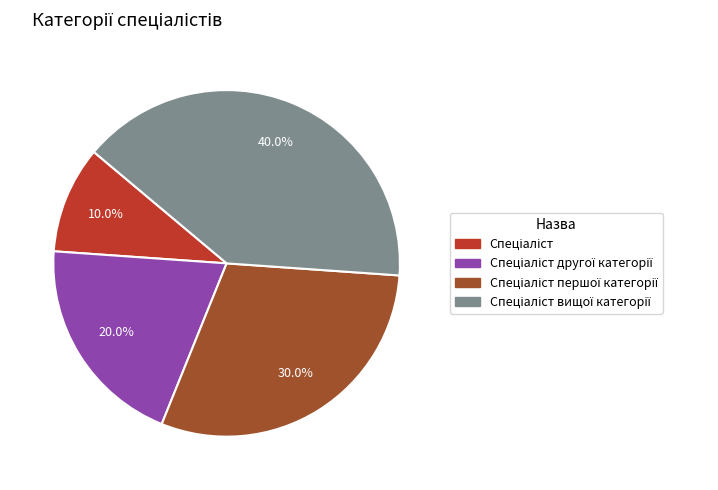

Is there any slice that represents more than half of the pie?

No